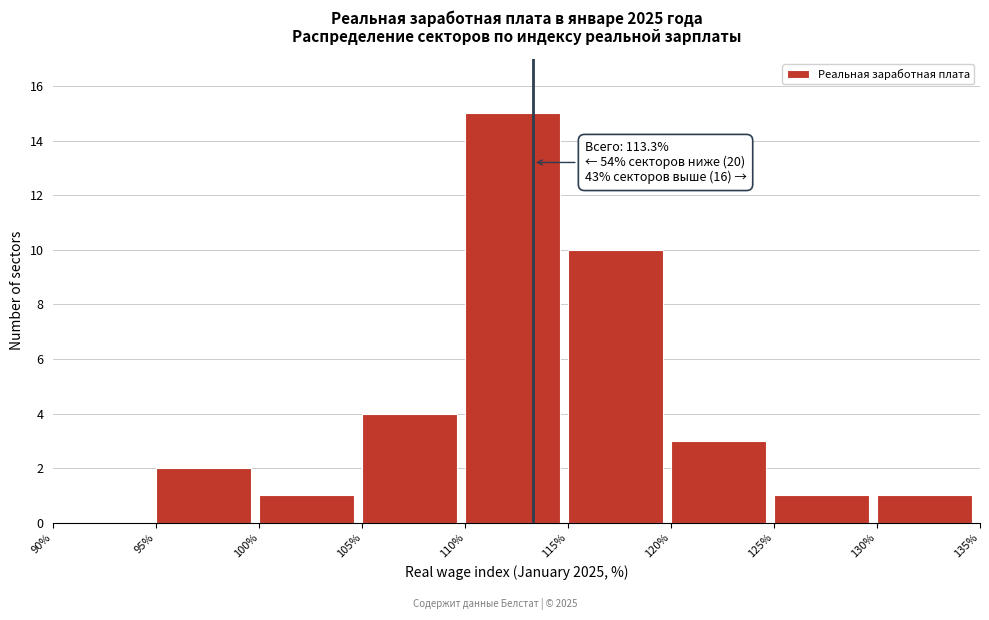

Which range on the x-axis has the tallest bar?

110% to 115%